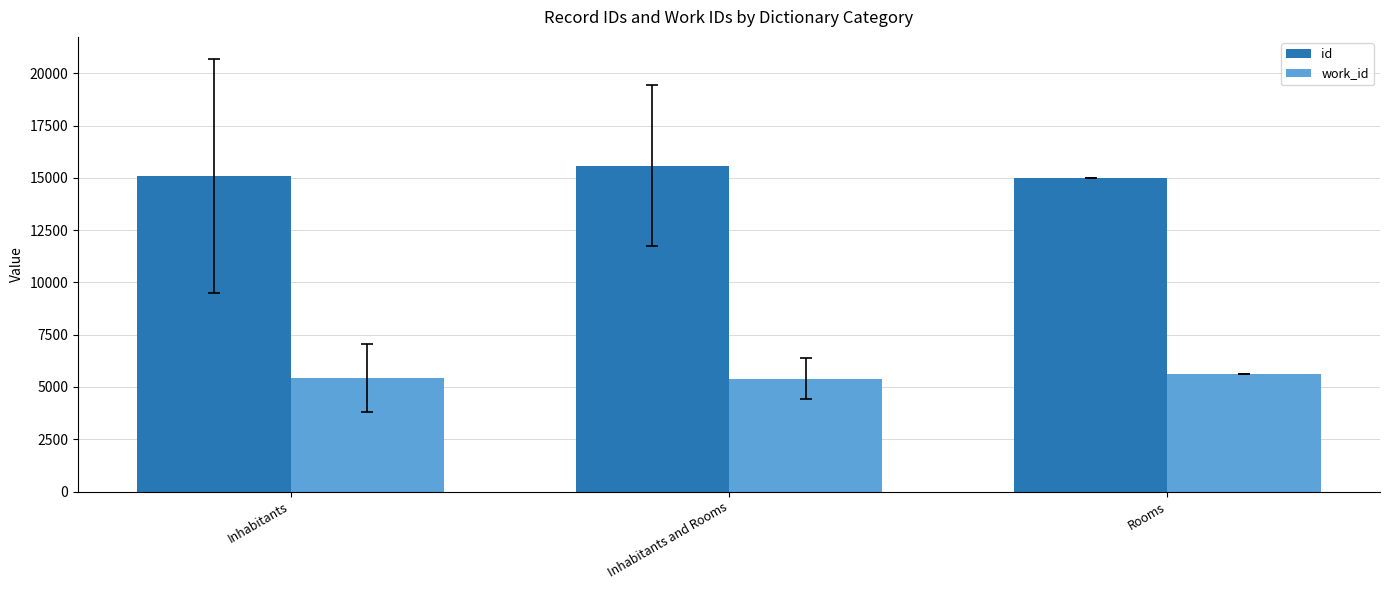

Between Inhabitants and Rooms and Rooms, which series saw the biggest shift?

id